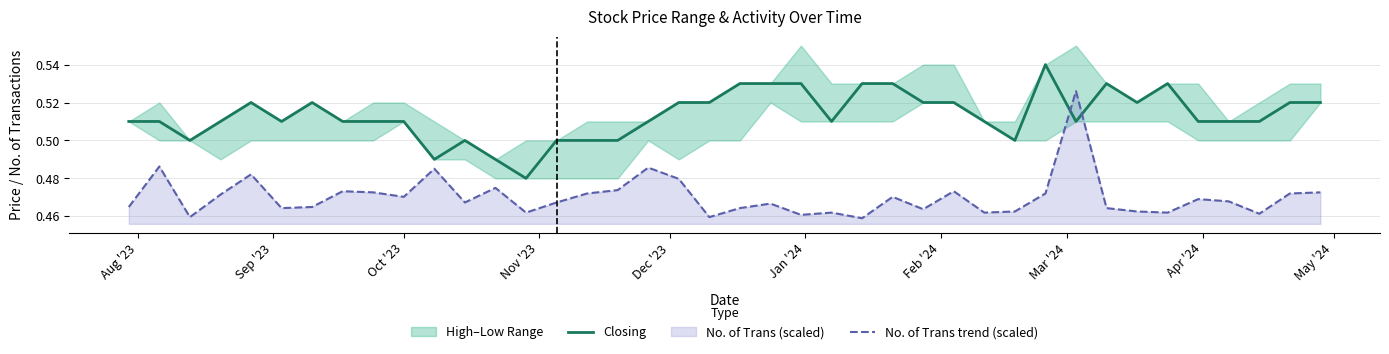

True or false: Closing and No. of Trans trend (scaled) intersect in this chart.

True